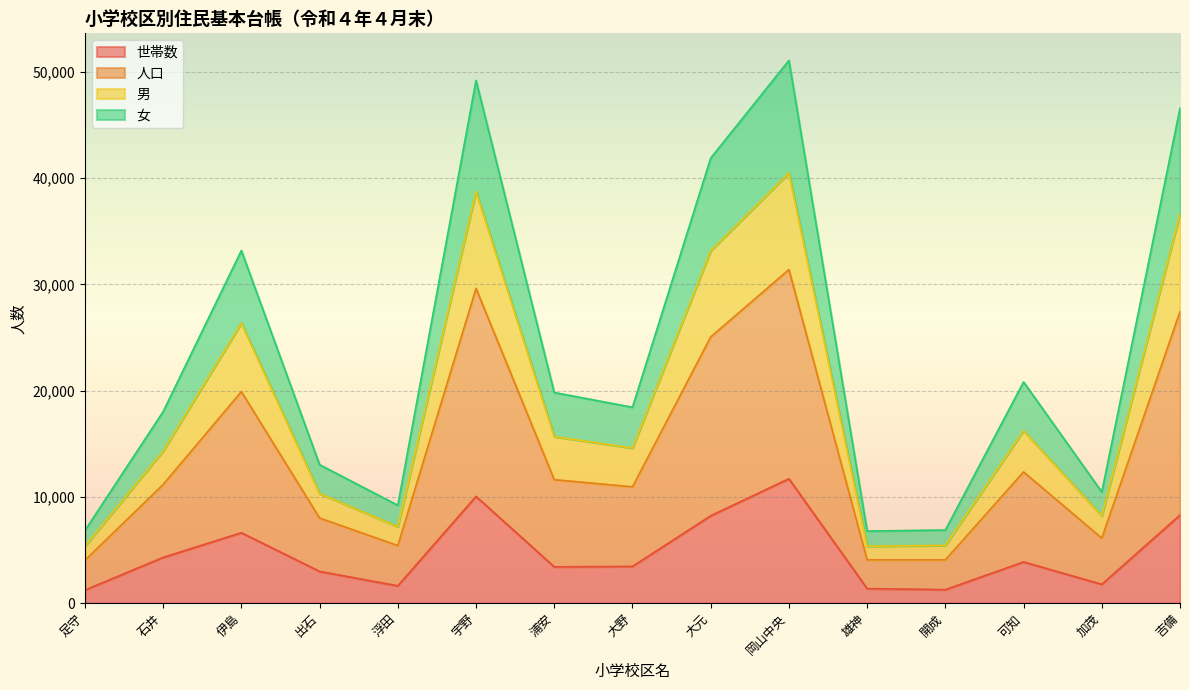

Between 大元 and 吉備, which series saw the biggest shift?

人口